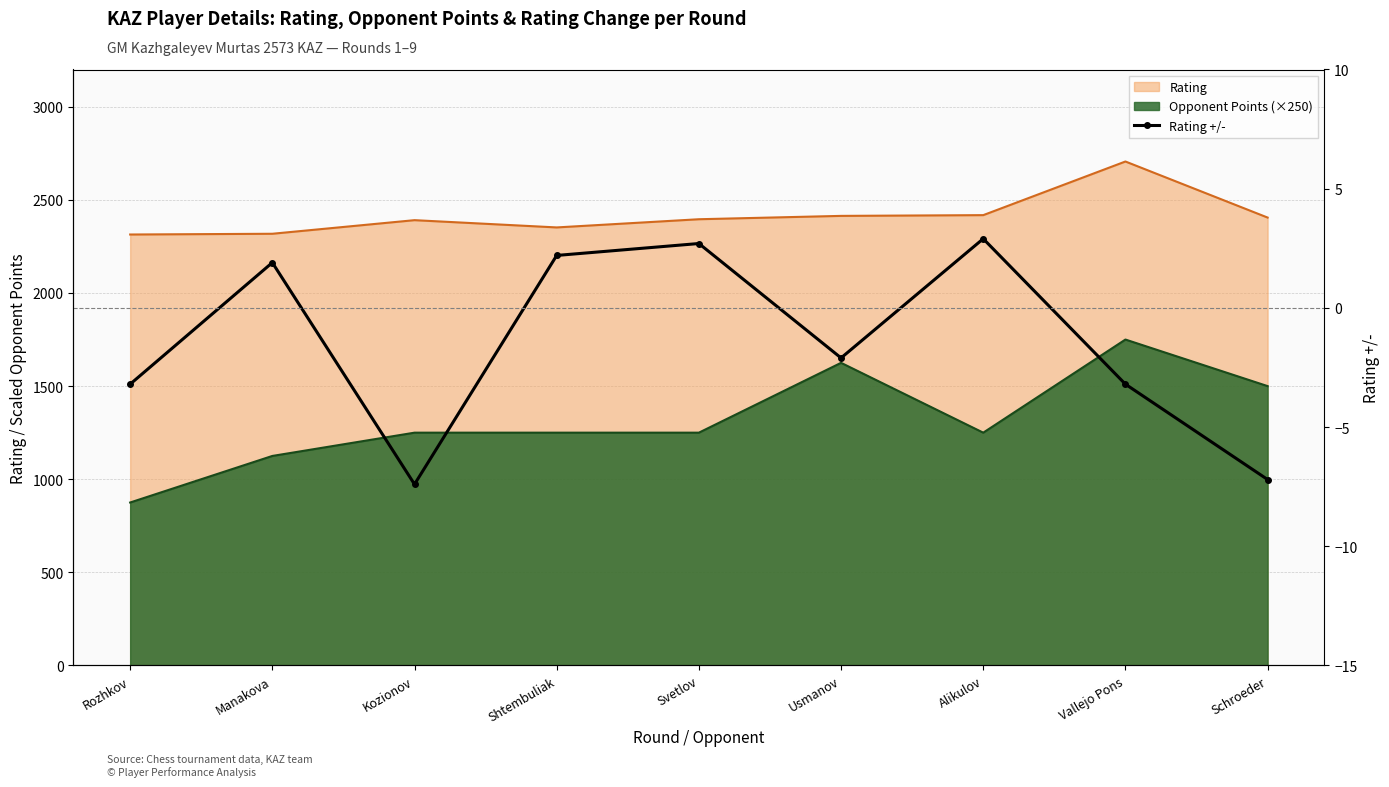

At which label is the value closest to -2?

Usmanov